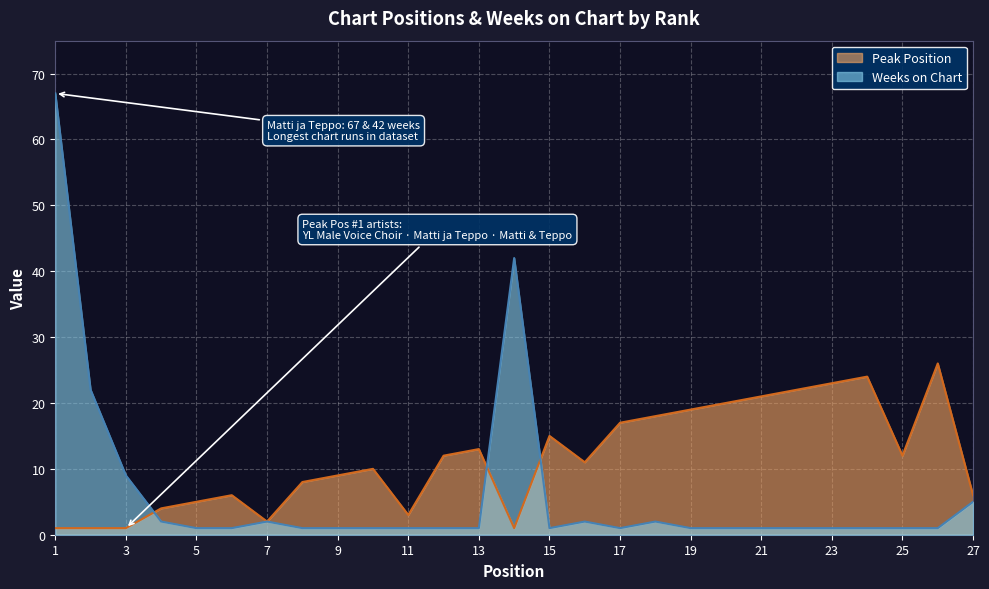

The Peak Position series shows 5 at 5. True or false?

True